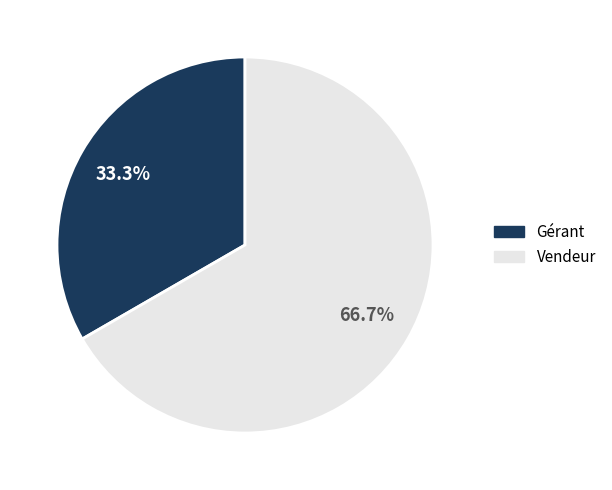

True or false: Gérant accounts for 46% of the total.

False